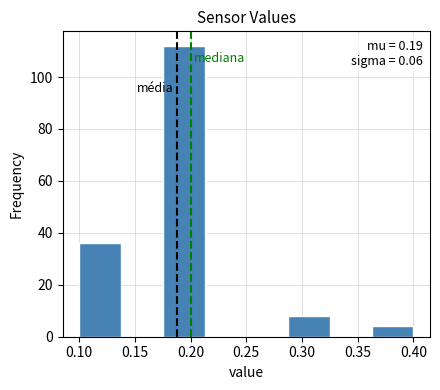

Over which range of the x-axis is the bar tallest?

0.175 to 0.215